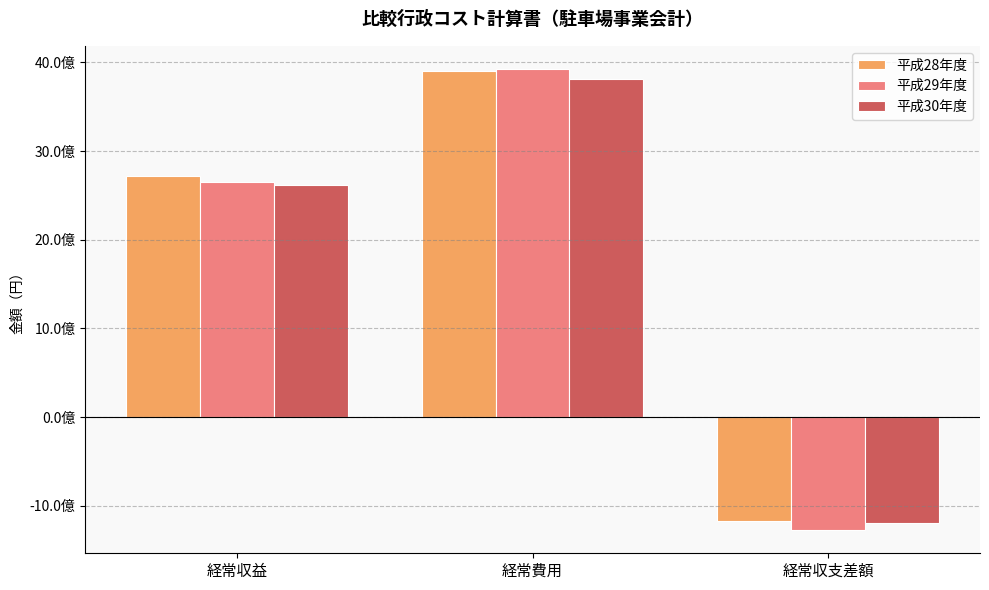

What is the total value across all series at 経常収益?

7994067859